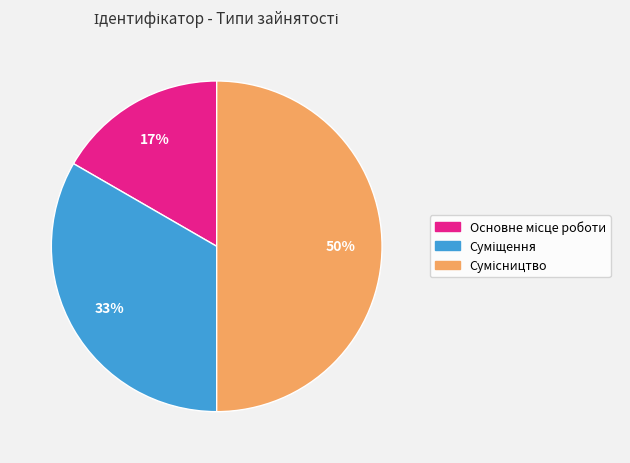

To the nearest percent, what is the difference between the largest and smallest slice percentages?

33%